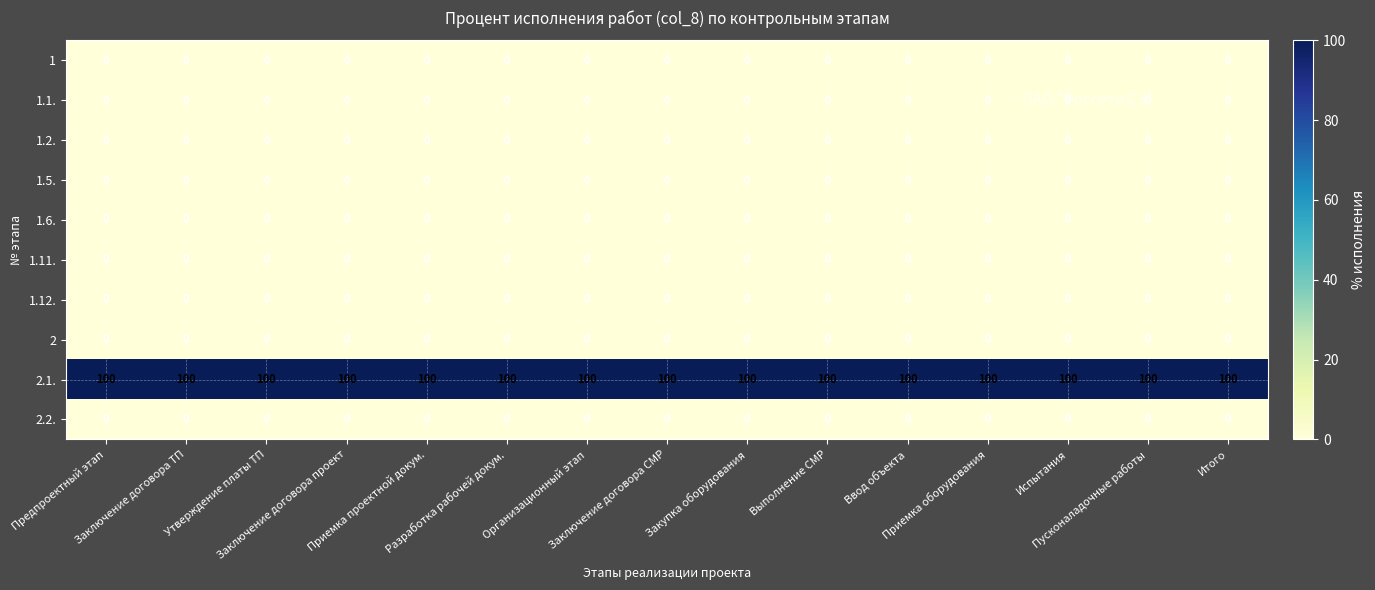

At how many categories does at least one series exceed 75?

15